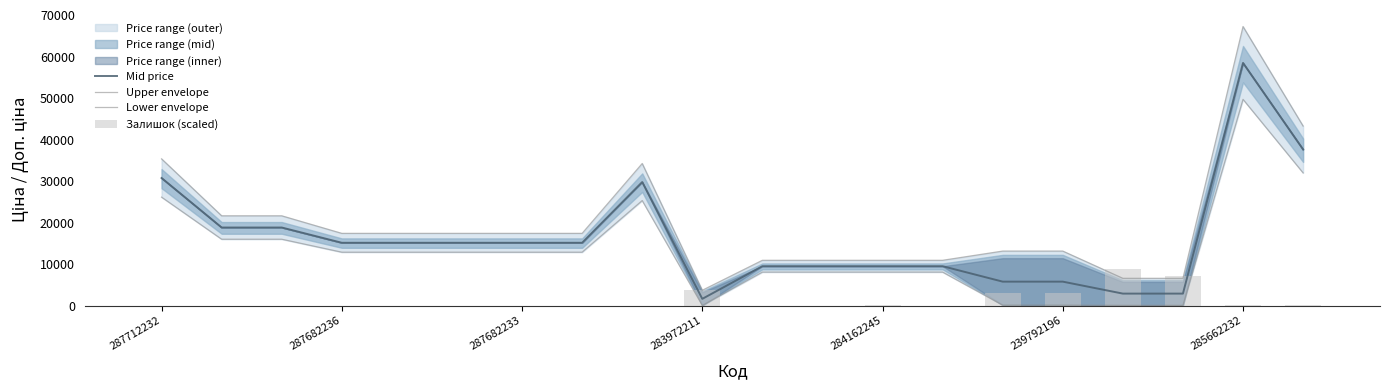

What is the maximum value for Mid price?

58426.5